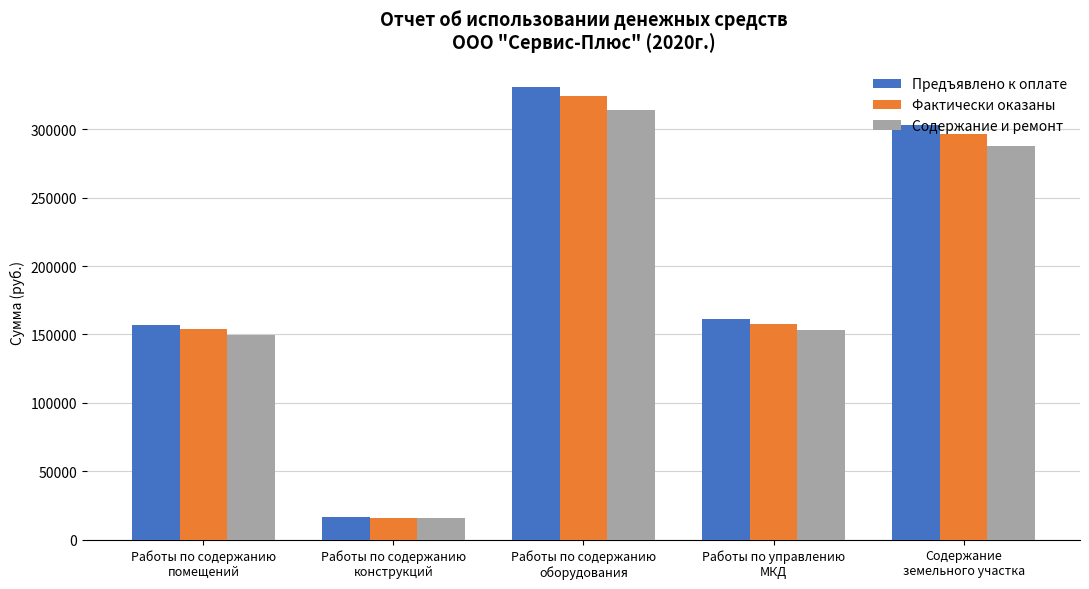

Between Работы по содержанию
помещений and Работы по содержанию
конструкций, which series saw the biggest shift?

Предъявлено к оплате